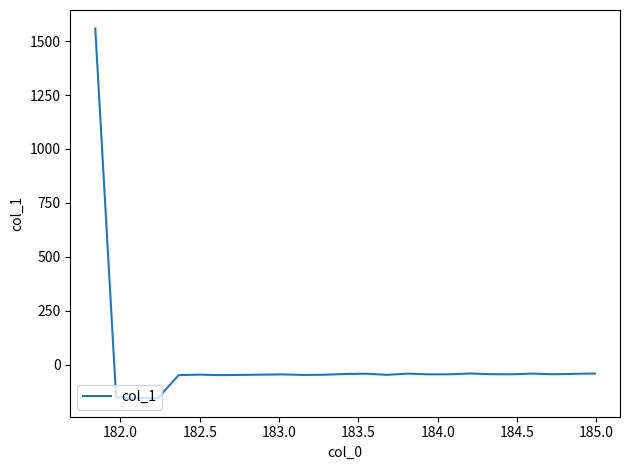

What is the greatest value displayed?

1558.5